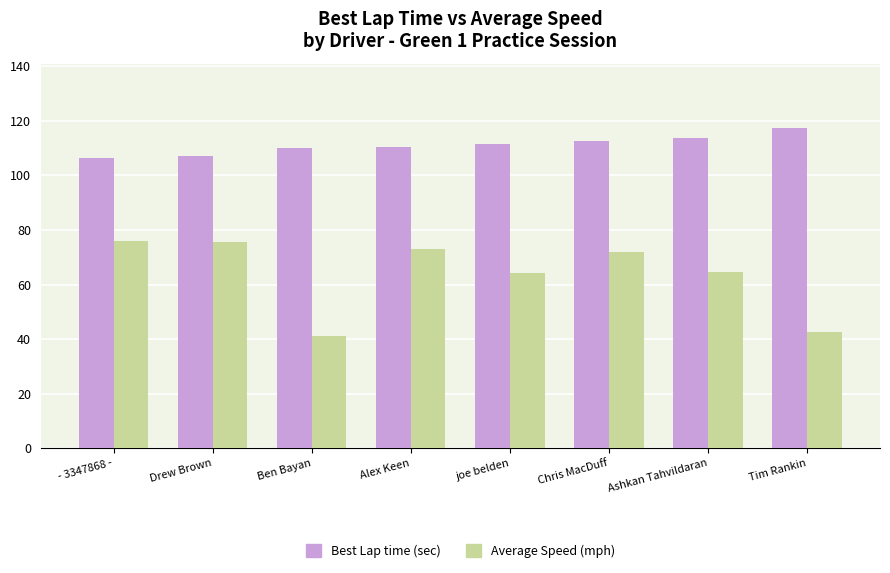

How many data points does each series have?

8